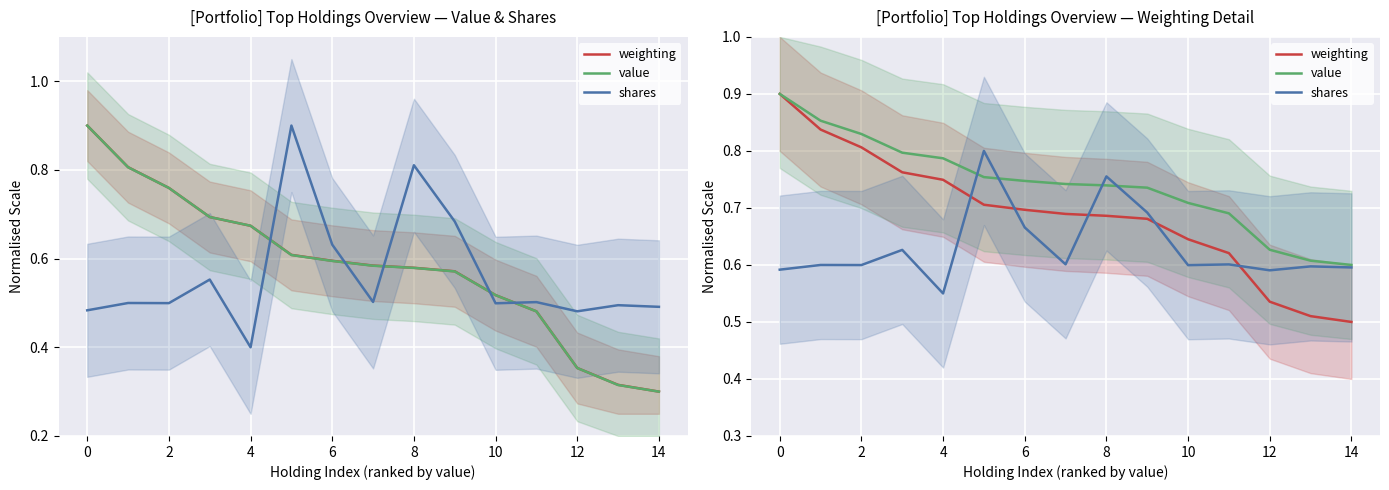

How many lines are shown in the chart?

3